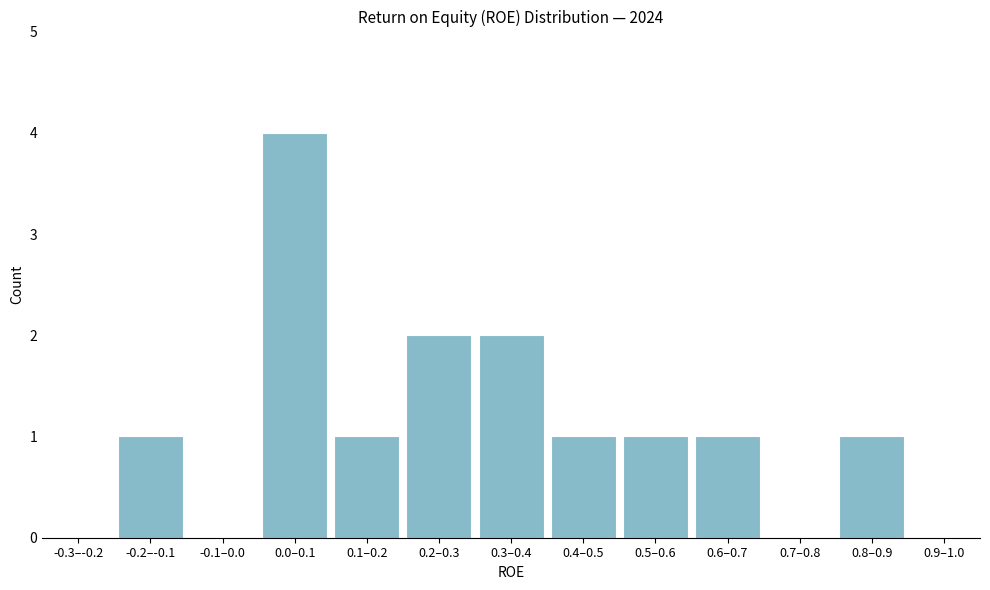

Reading left to right, list all the values displayed in this chart.

-0.3–-0.2=0	-0.2–-0.1=1	-0.1–0.0=0	0.0–0.1=4	0.1–0.2=1	0.2–0.3=2	0.3–0.4=2	0.4–0.5=1	0.5–0.6=1	0.6–0.7=1	0.7–0.8=0	0.8–0.9=1	0.9–1.0=0